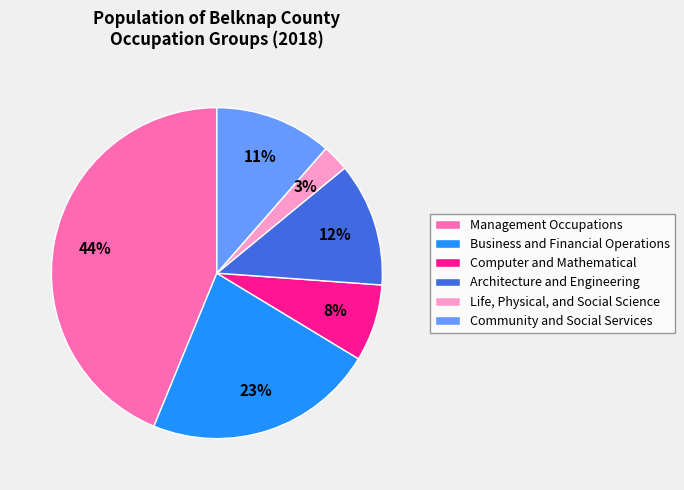

The Management Occupations slice represents 55% of the pie. True or false?

False